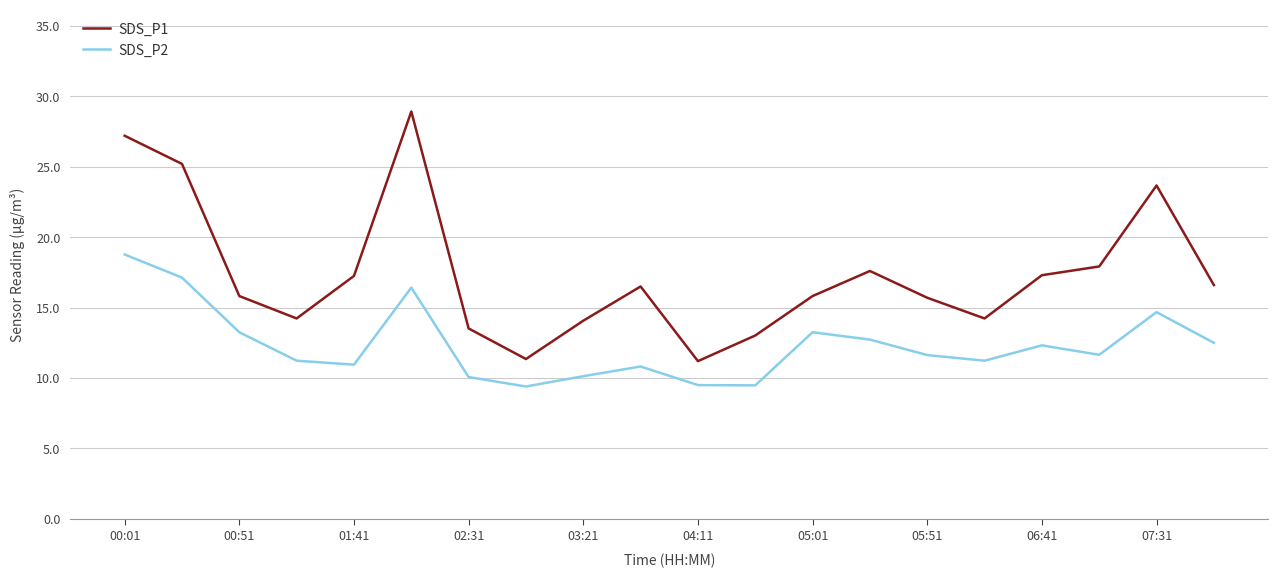

How many interior local peaks does the SDS_P2 series have?

5